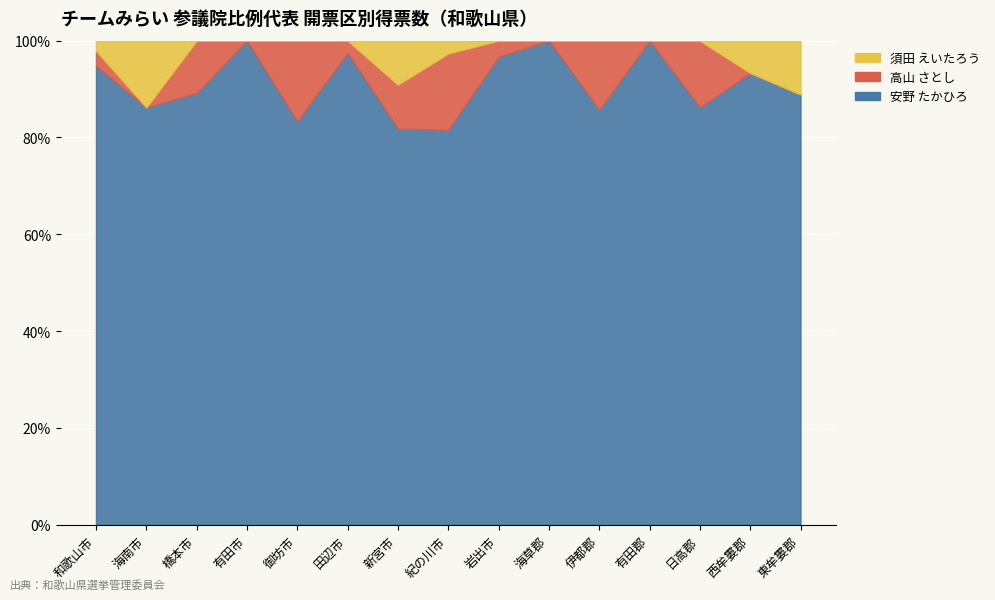

Reading right to left, transcribe all the data shown in this chart.

安野 たかひろ: 8	14	25	20	6	7	29	31	9	39	5	13	33	25	275
高山 さとし: 0	0	4	0	1	0	1	6	1	1	1	0	4	0	9
須田 えいたろう: 1	1	0	0	0	0	0	1	1	0	0	0	0	4	6